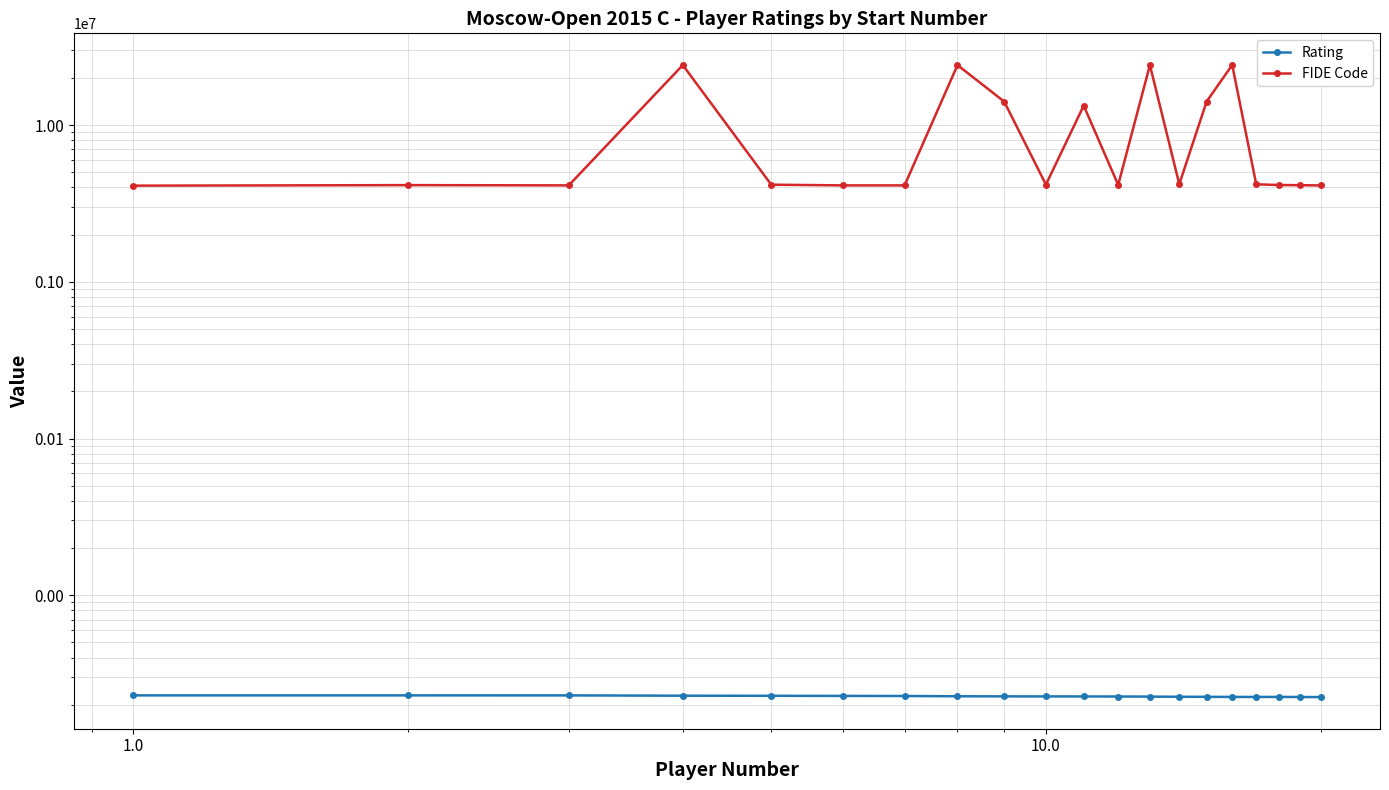

Which series has the largest total across all categories?

FIDE Code